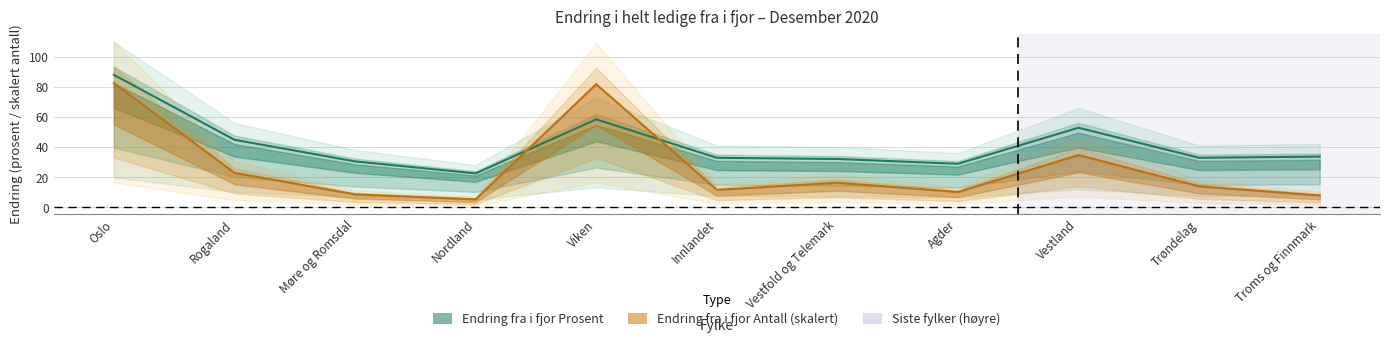

Which has a higher value, Nordland or Trøndelag?

Trøndelag